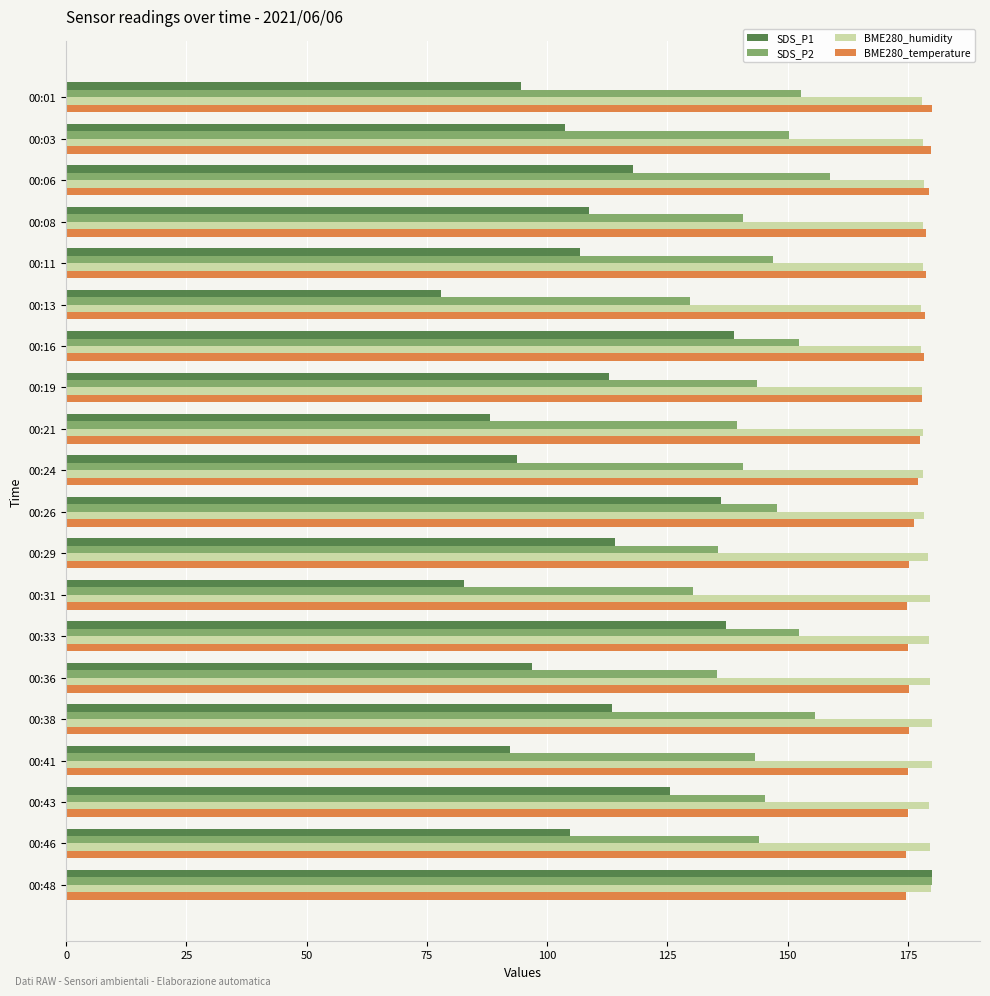

What is the difference between the maximum and minimum values in the BME280_humidity series?

2.3